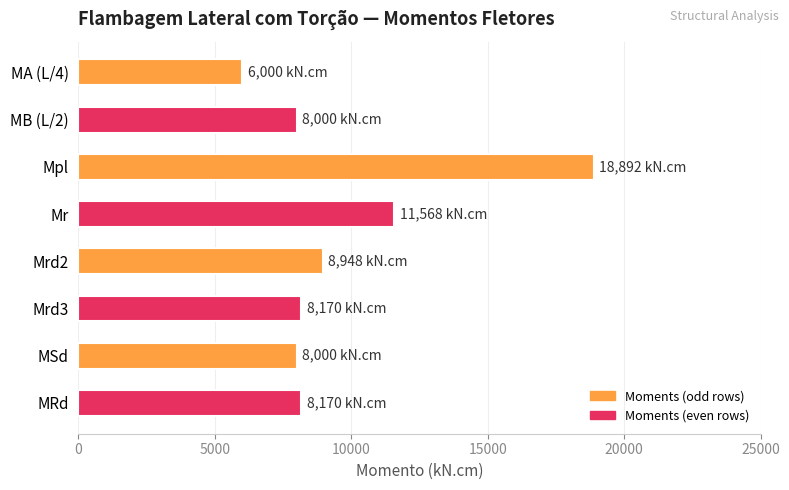

What is the ratio of the value at MA (L/4) to the value at Mrd3?

0.7